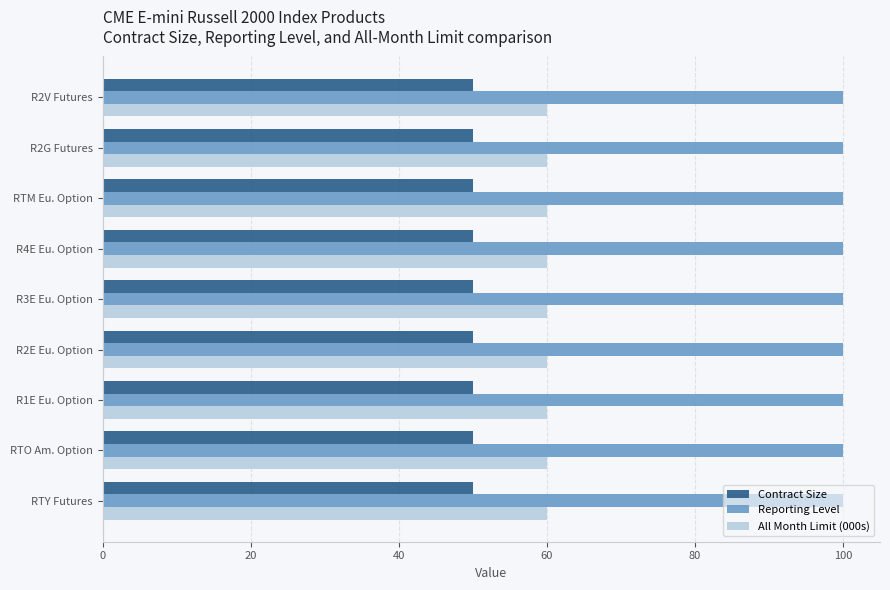

What is the total value across all series at R1E Eu. Option?

210